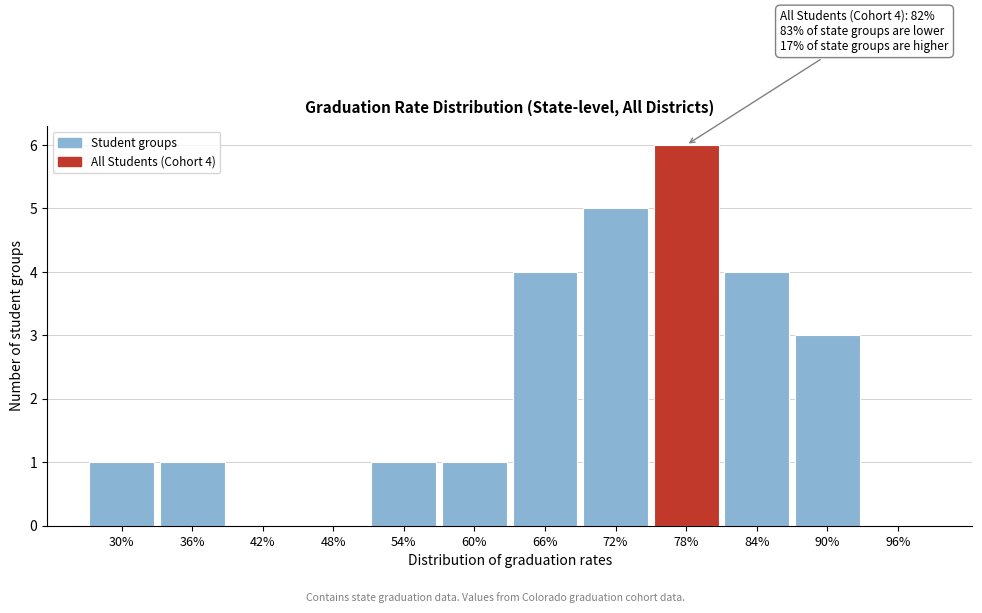

Reading left to right, list all the values displayed in this chart.

30%=1	36%=1	42%=0	48%=0	54%=1	60%=1	66%=4	72%=5	78%=6	84%=4	90%=3	96%=0